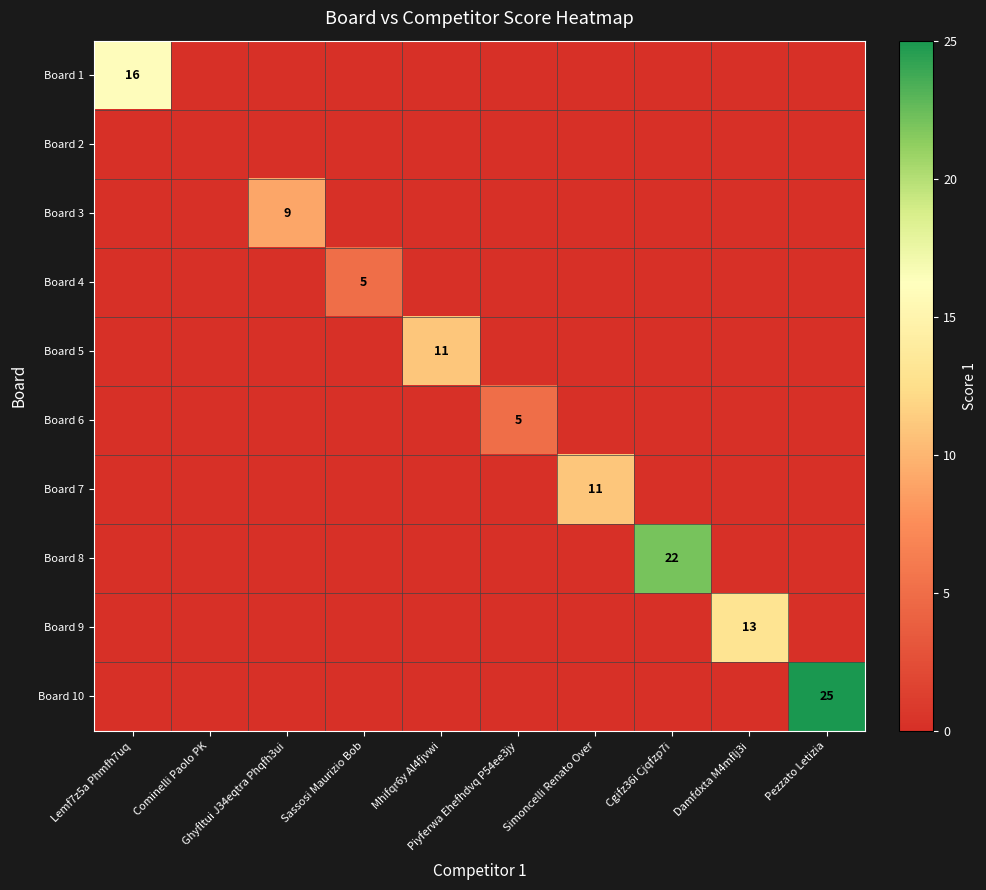

What is the sum of the Board 9 values at Damfdxta M4mflj3i and Ghyfltui J34eqtra Phqfh3ui?

13